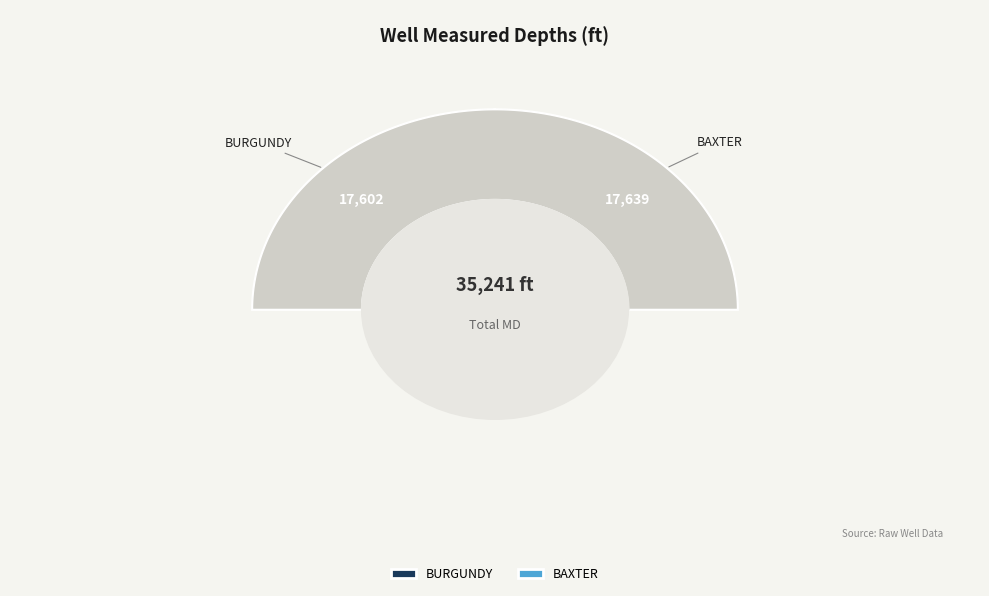

To the nearest percent, what percentage of the pie is BAXTER?

50%